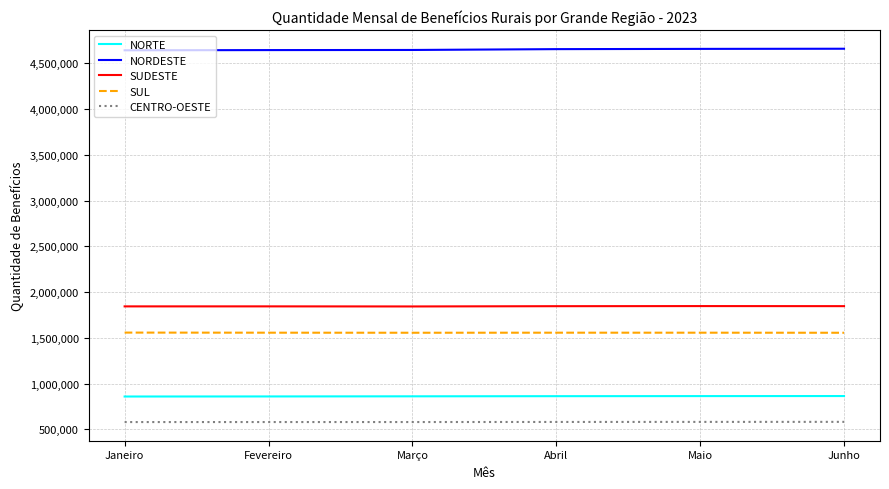

What value does the SUDESTE series have at Junho?

1847493